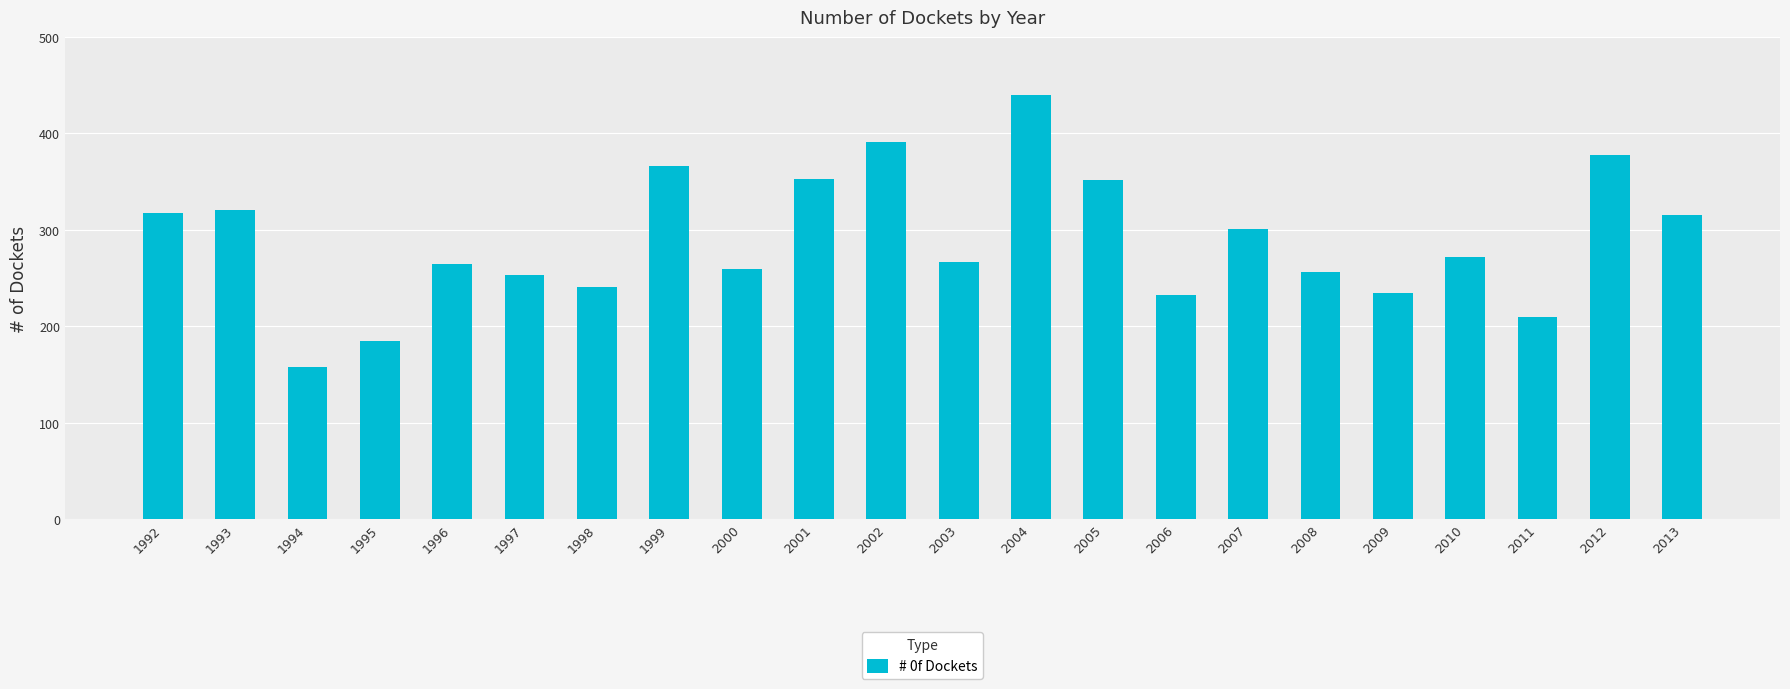

The value at 1999 is 613. True or false?

False